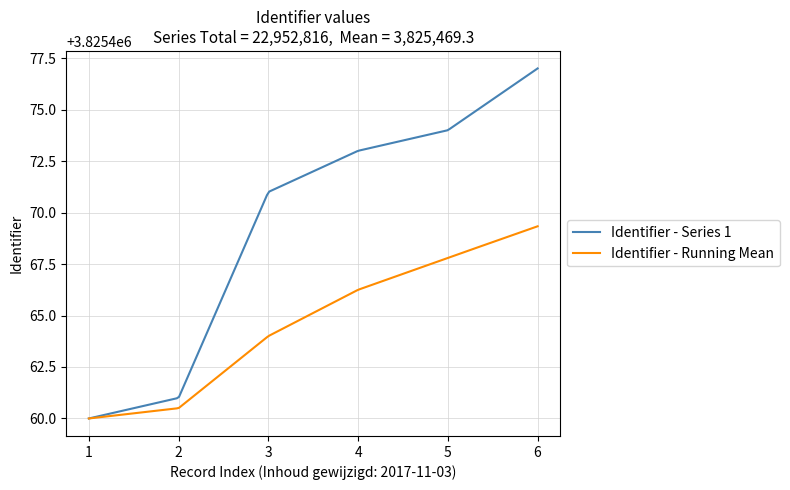

What is the minimum value shown in the chart?

3825460.0